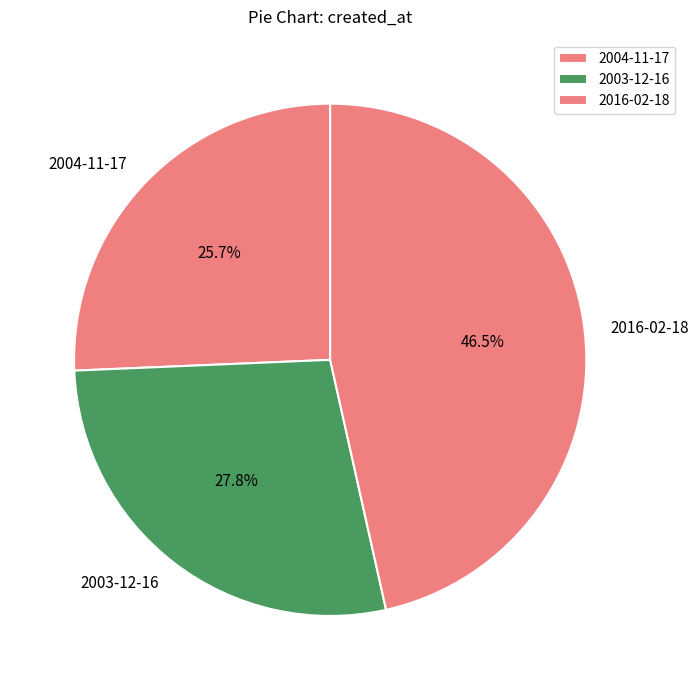

Do 2004-11-17 and 2003-12-16 together represent more than half of the pie?

Yes